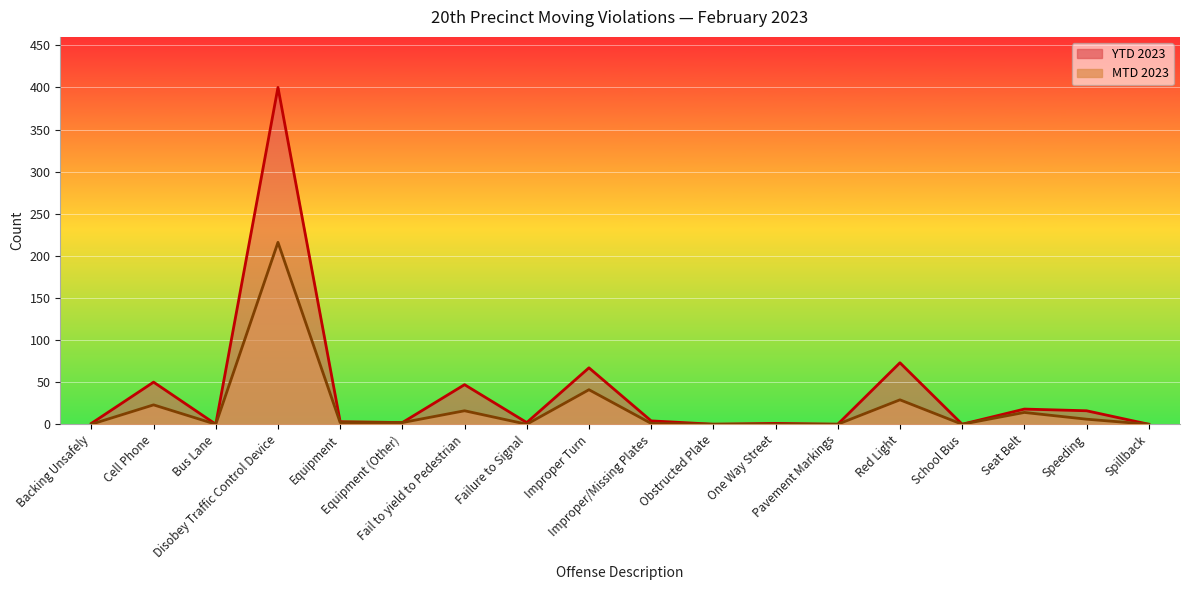

At which category is the sum across all series the highest?

Disobey Traffic Control Device